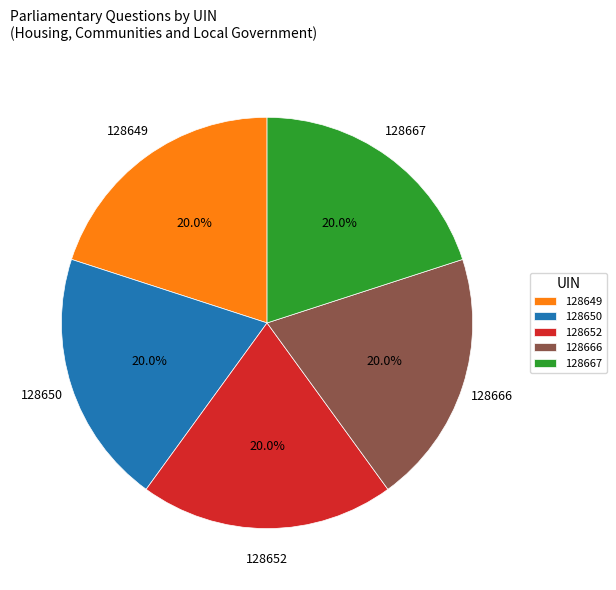

To the nearest percent, what is the combined percentage of 128650 and 128667?

40%